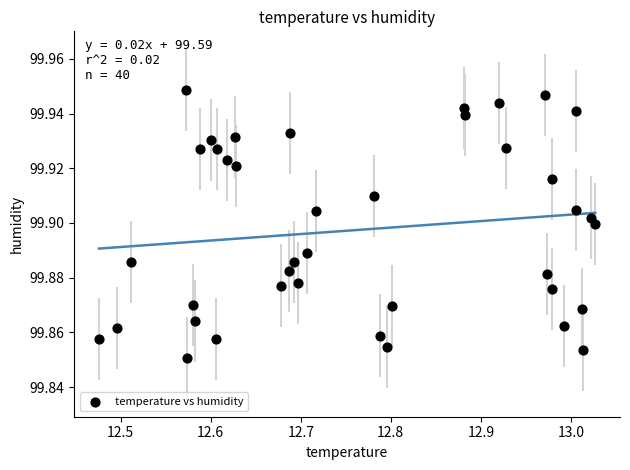

What is the range of X values (max minus min)?

0.6